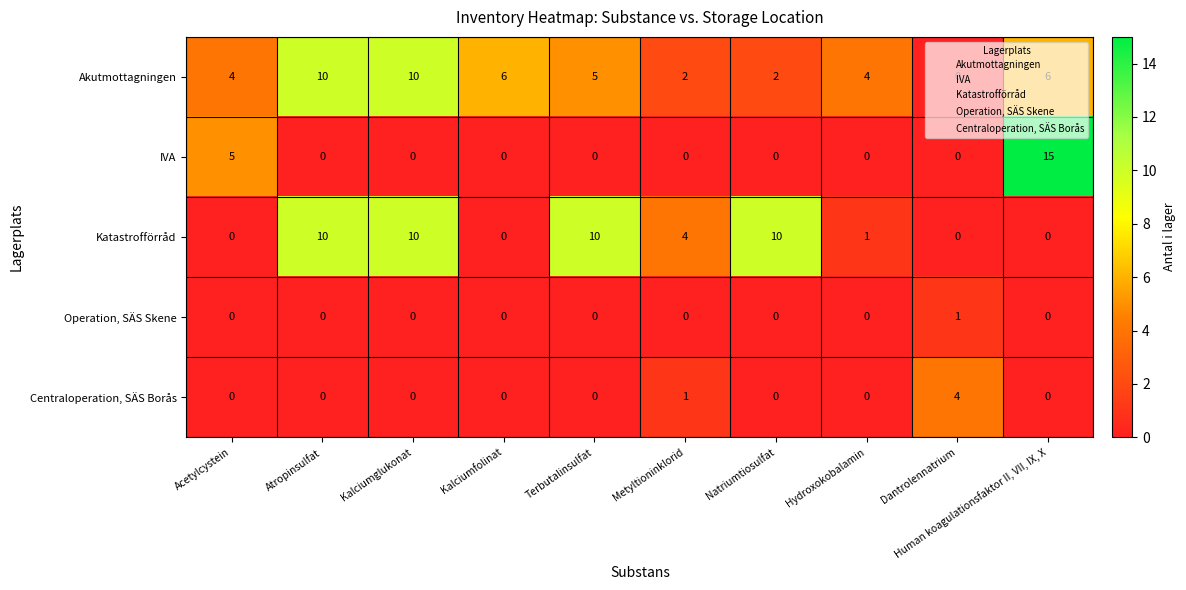

Which series changed the most between Metyltioninklorid and Natriumtiosulfat?

Katastrofförråd